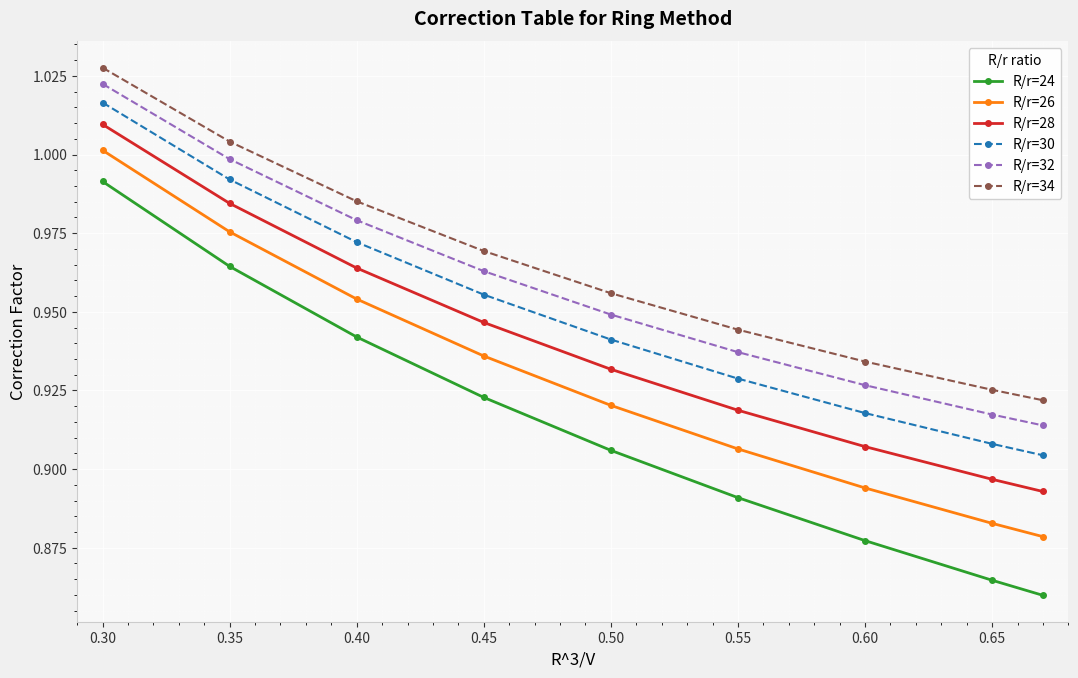

Which series has the largest total across all categories?

R/r=34